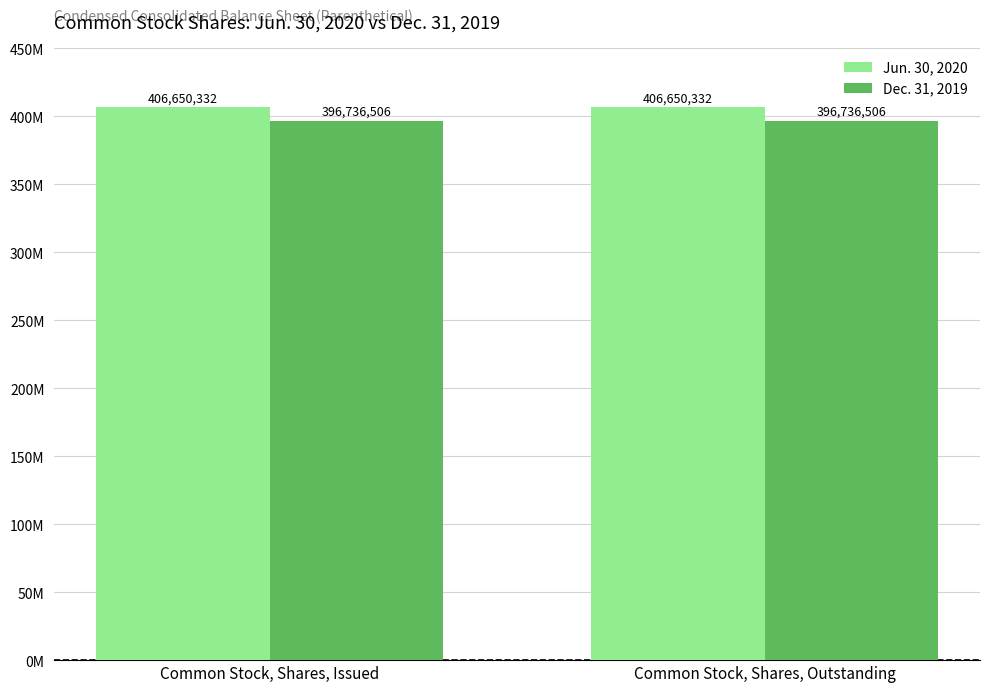

Are the bars grouped side by side (vs. stacked)?

Yes